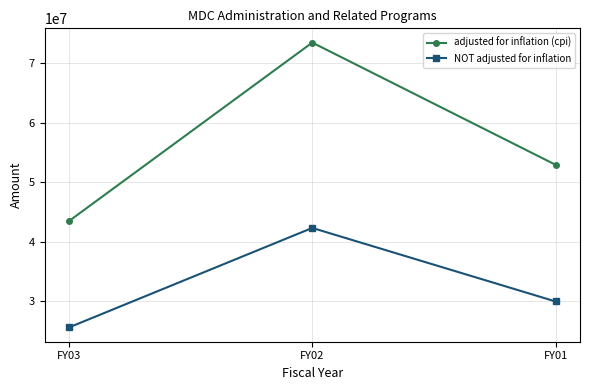

What is the value of the adjusted for inflation (cpi) point at the 1st from the left?

43458114